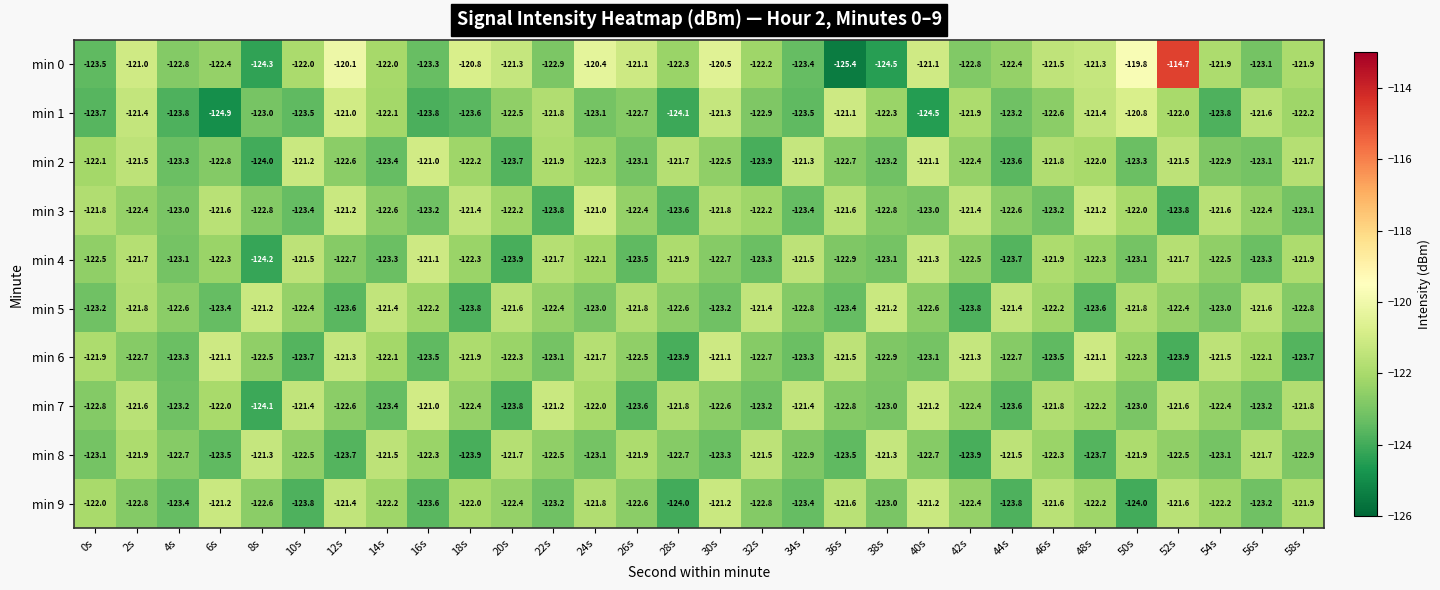

At which label does min 1 first exceed -122?

2s